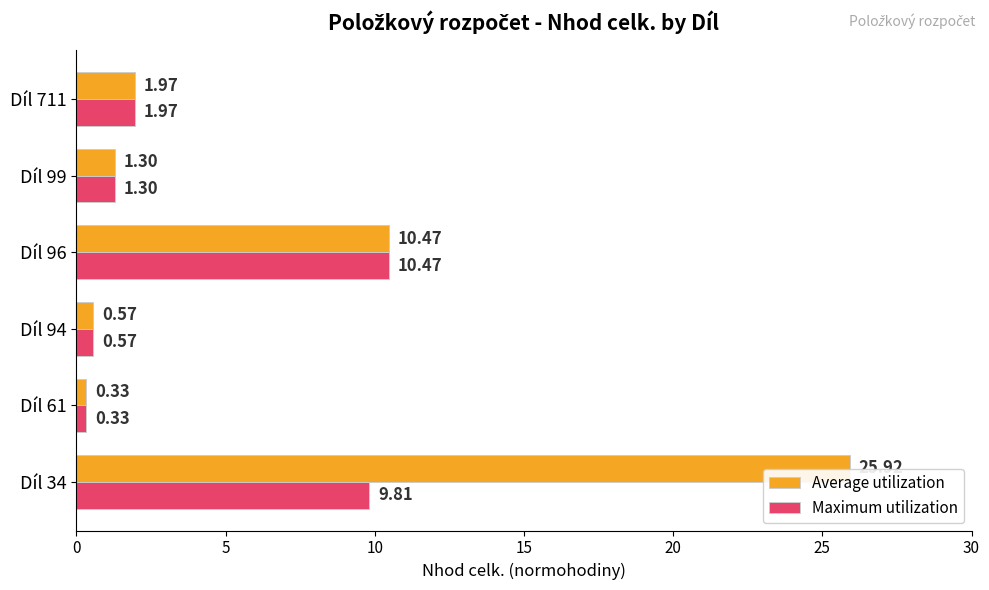

What is the difference between the second highest and minimum values in the Maximum utilization series?

9.5